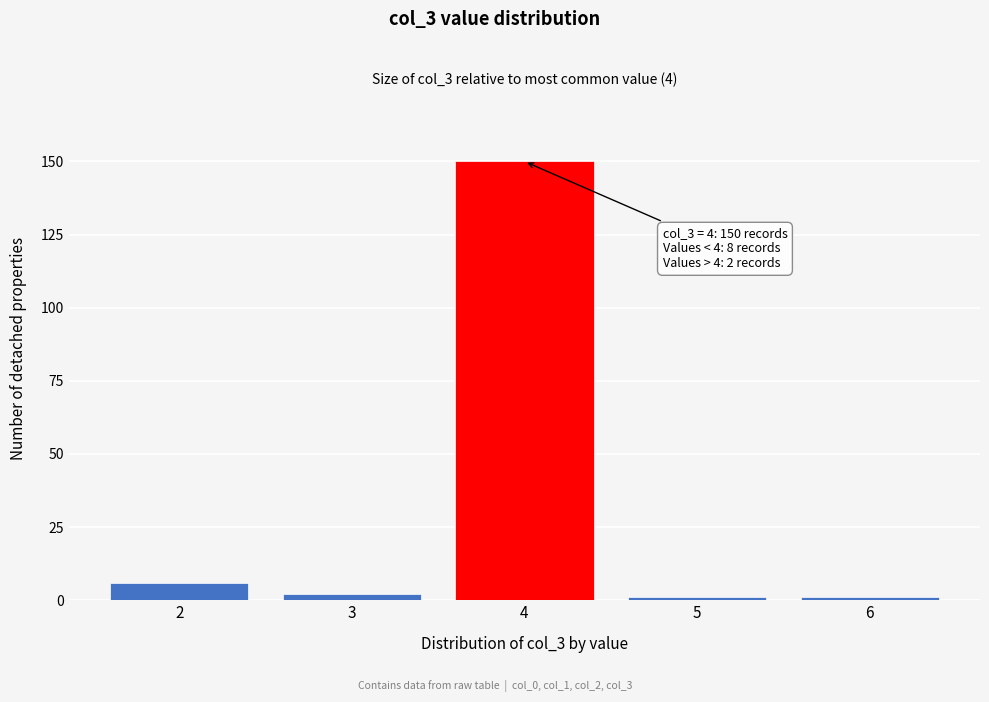

Reading left to right, list all the values displayed in this chart.

2=6	3=2	4=150	5=1	6=1